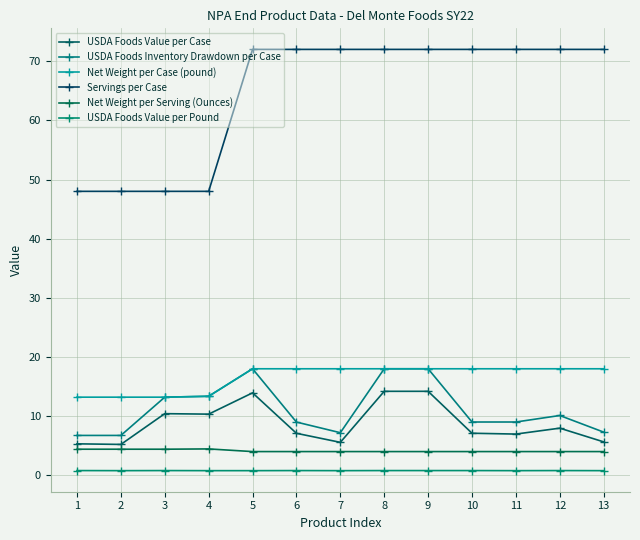

Which series has the largest total across all categories?

Servings per Case